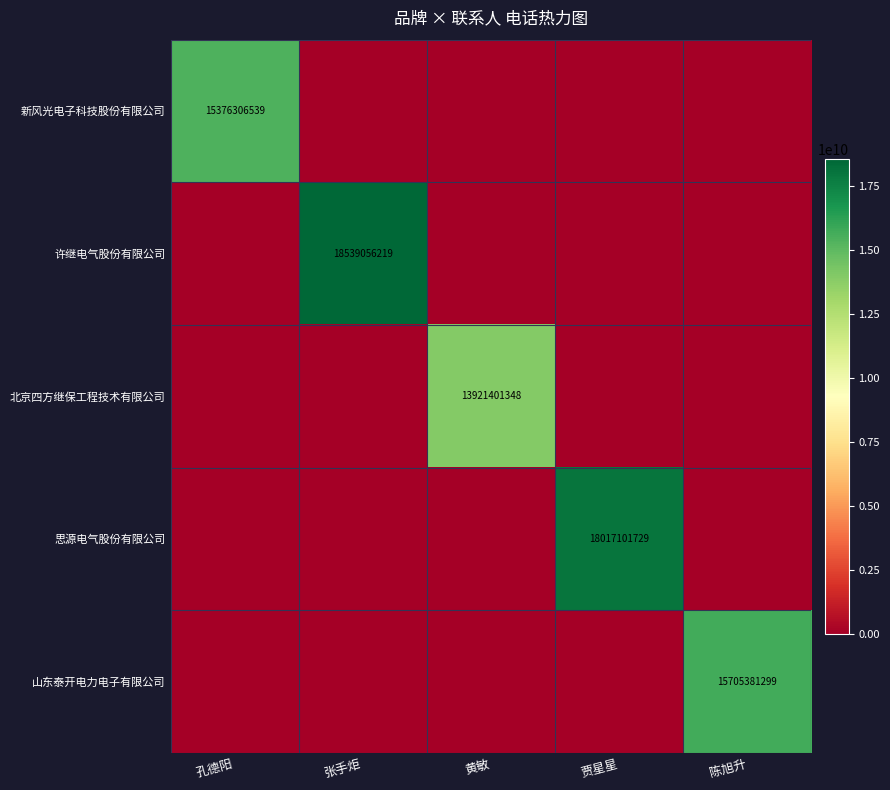

The 山东泰开电力电子有限公司 series shows 4717888070 at 陈旭升. True or false?

False